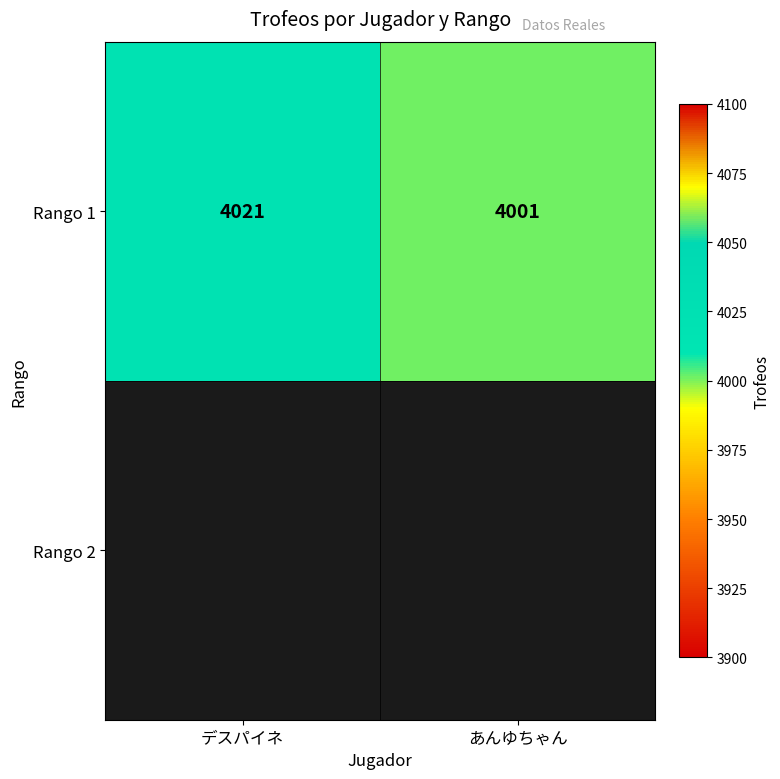

Between デスパイネ and あんゆちゃん, which is larger?

デスパイネ